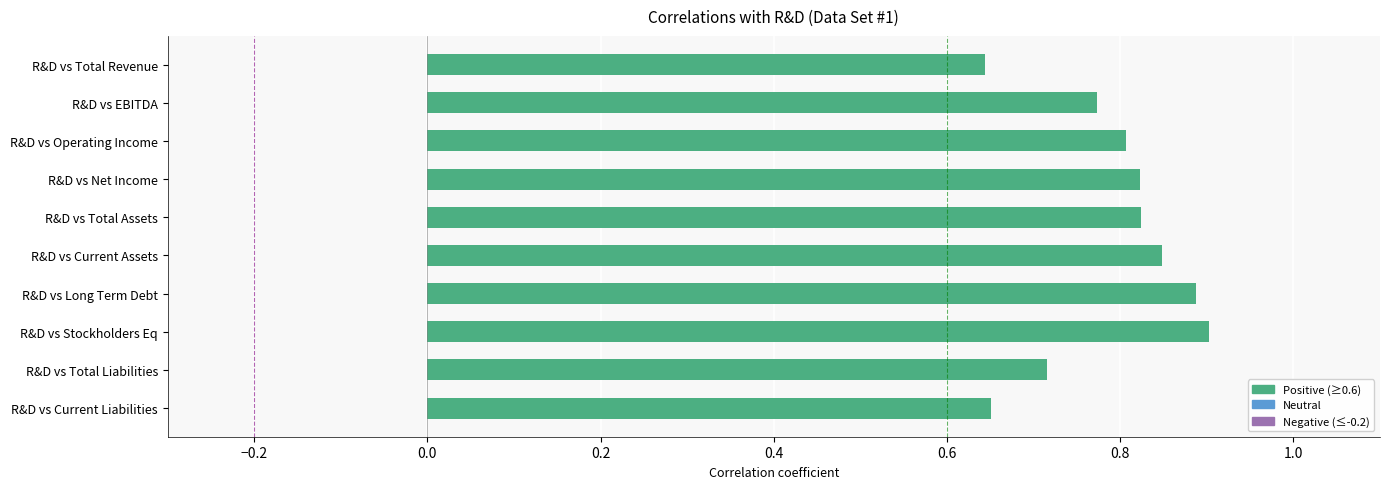

Read the value at R&D vs Long Term Debt.

0.9